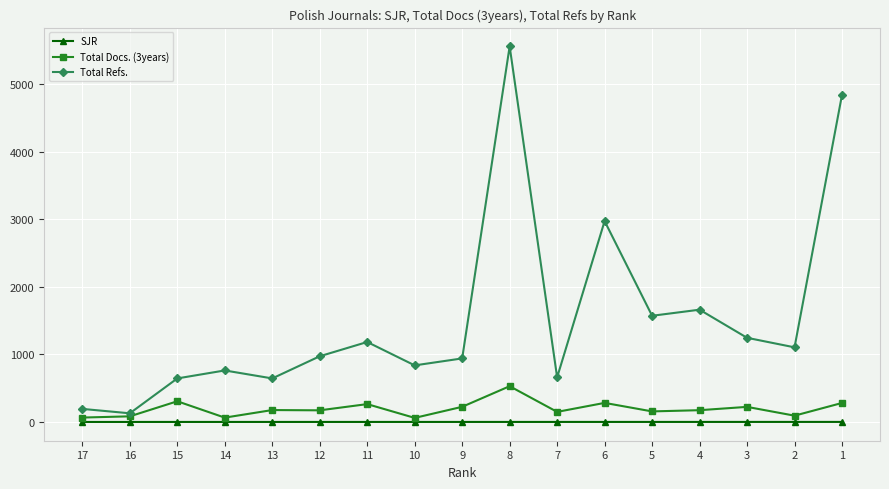

True or false: SJR and Total Refs. cross at least once.

False